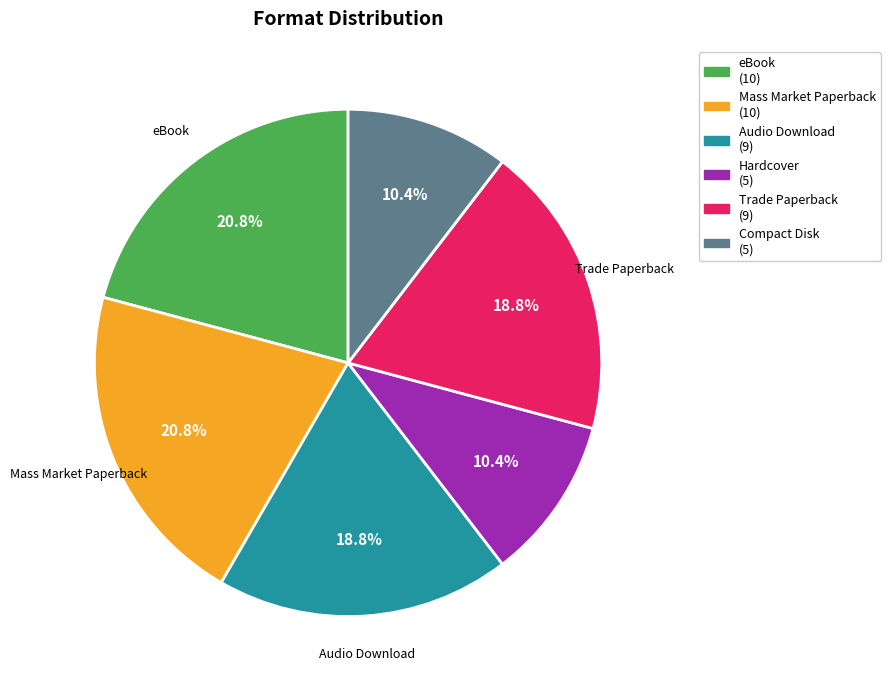

Does Hardcover account for over 50% of the chart?

No